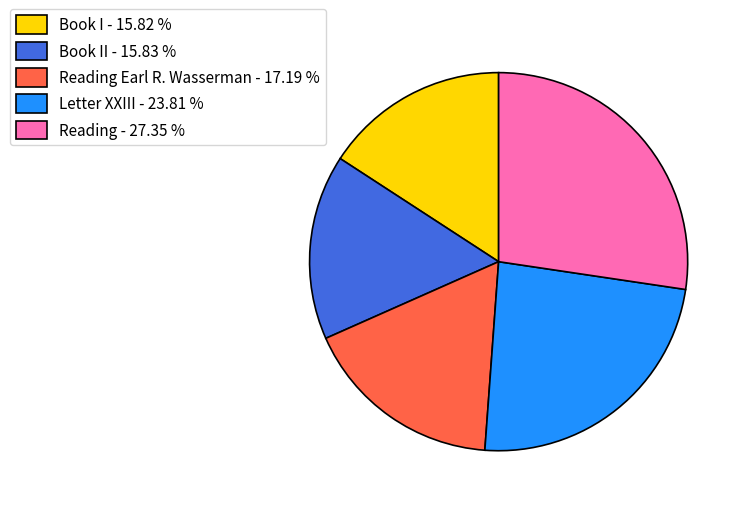

Between Reading - 27.35 % and Book I - 15.82 %, which is larger?

Reading - 27.35 %